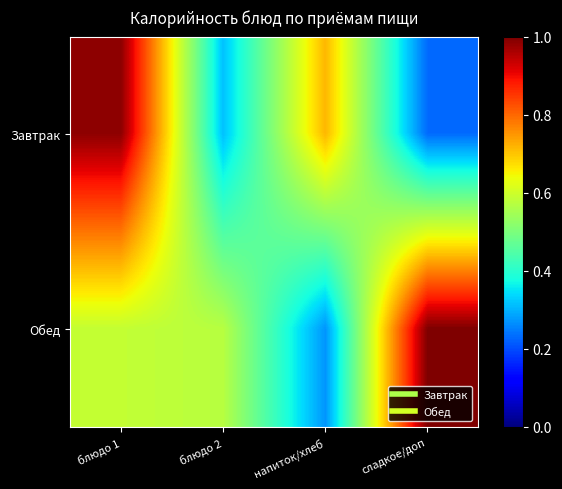

Reading left to right, what are all the values shown in this chart?

Завтрак: блюдо 1=1.0	блюдо 2=0.3	напиток/хлеб=0.7	сладкое/доп=0.2
Обед: блюдо 1=0.6	блюдо 2=0.6	напиток/хлеб=0.3	сладкое/доп=1.0